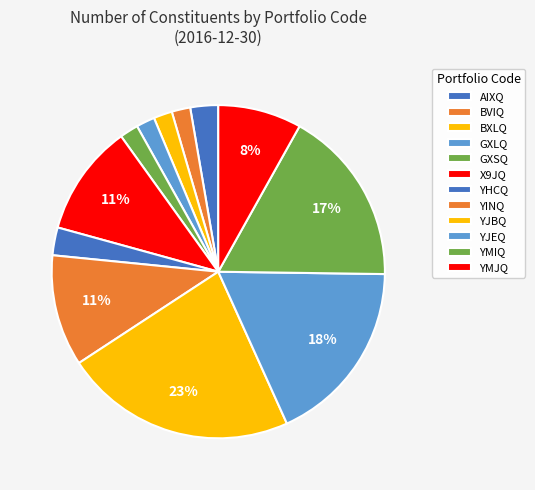

How many slices are in this pie chart?

12